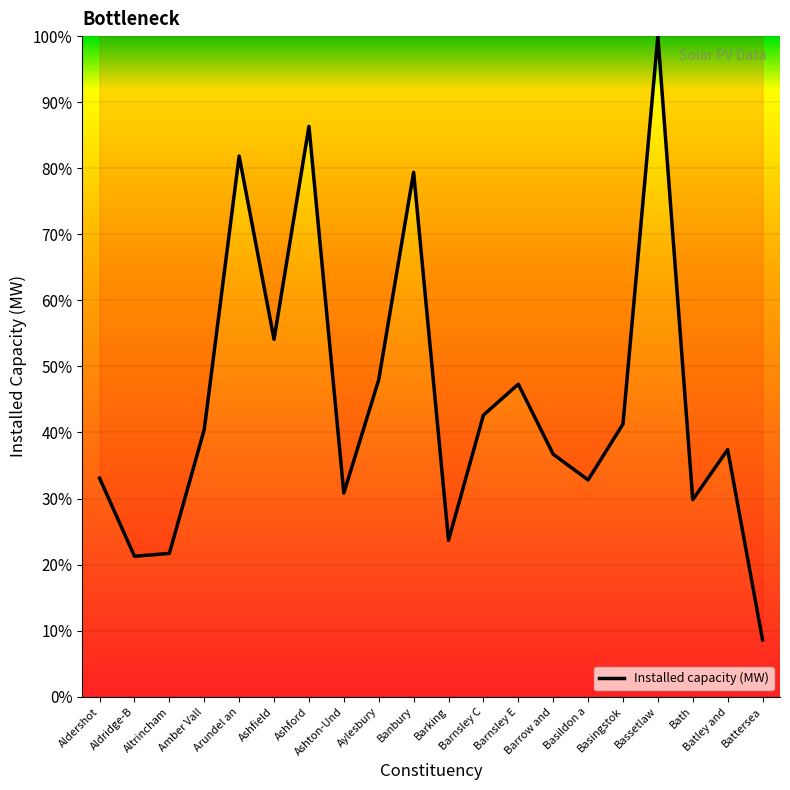

What is the change in value from Aldridge-B to Bath?

+8.6